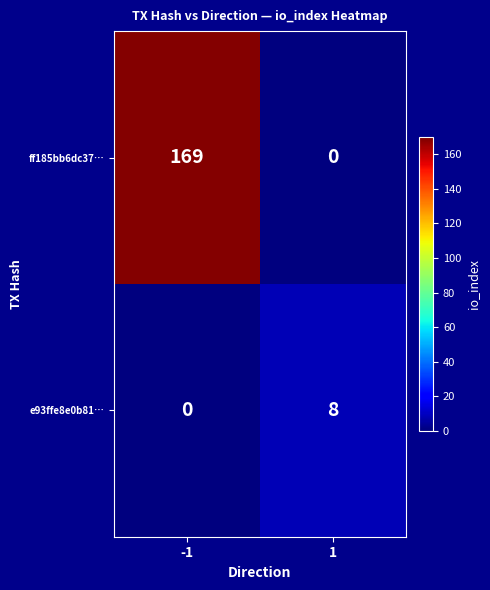

True or false: e93ffe8e0b81… has a value of 8 at 1.

True